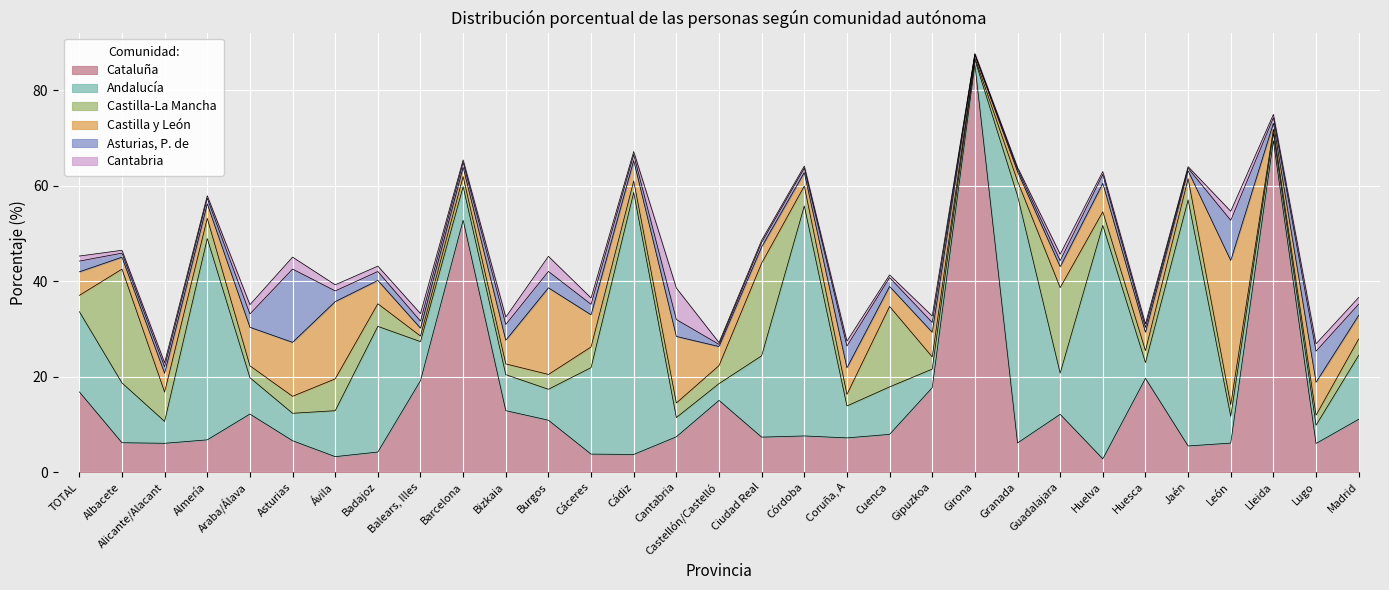

At how many categories does at least one series exceed 49?

6